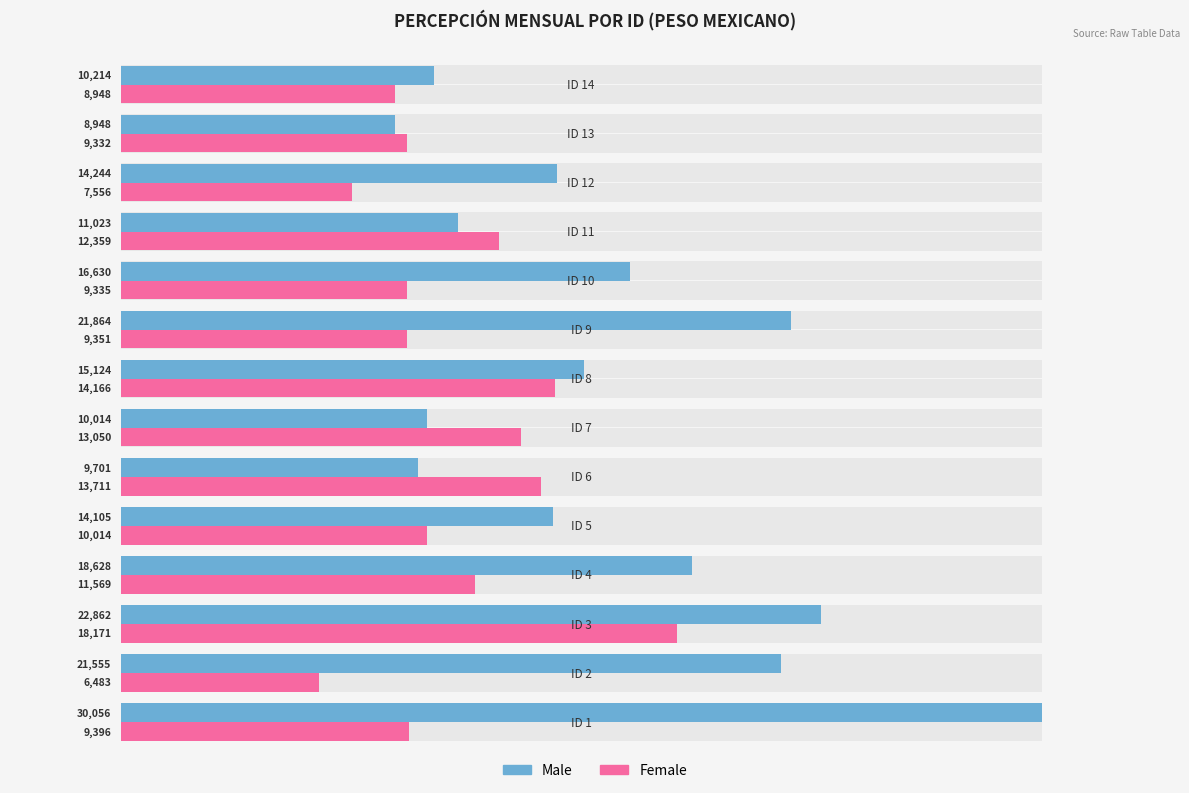

What are all the series names shown in the legend?

Male, Female